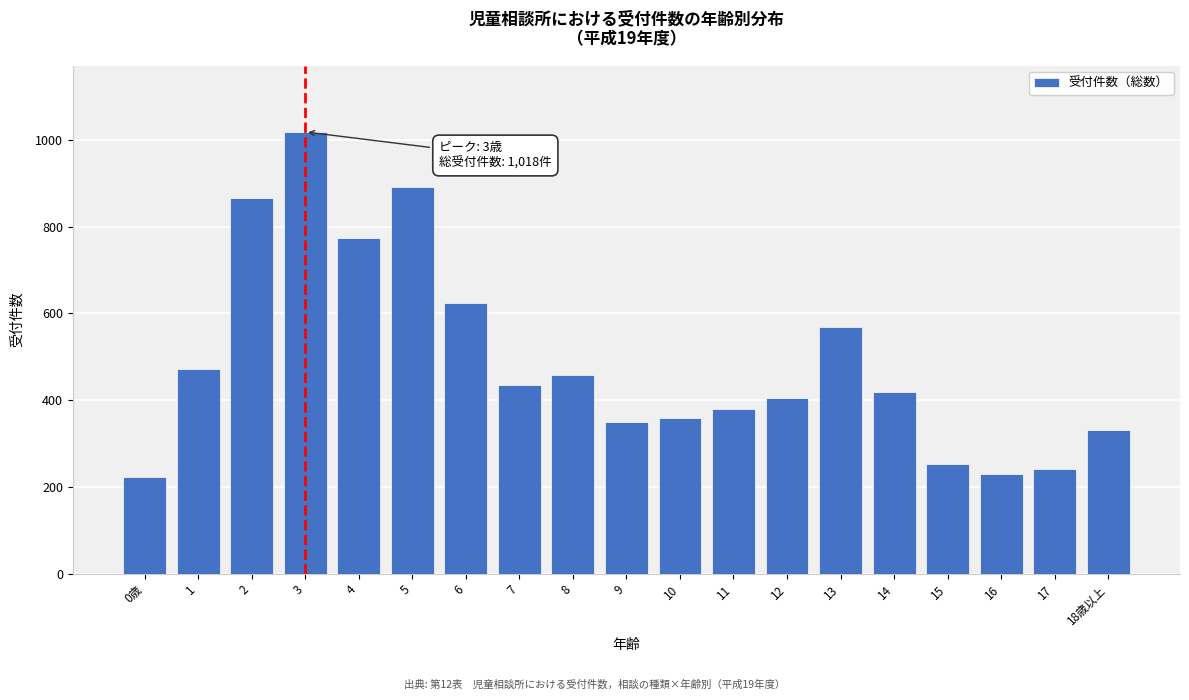

Reading left to right, what are all the values shown in this chart?

0歳=223	1=472	2=865	3=1018	4=774	5=891	6=623	7=435	8=459	9=350	10=358	11=380	12=405	13=569	14=418	15=253	16=229	17=242	18歳以上=332